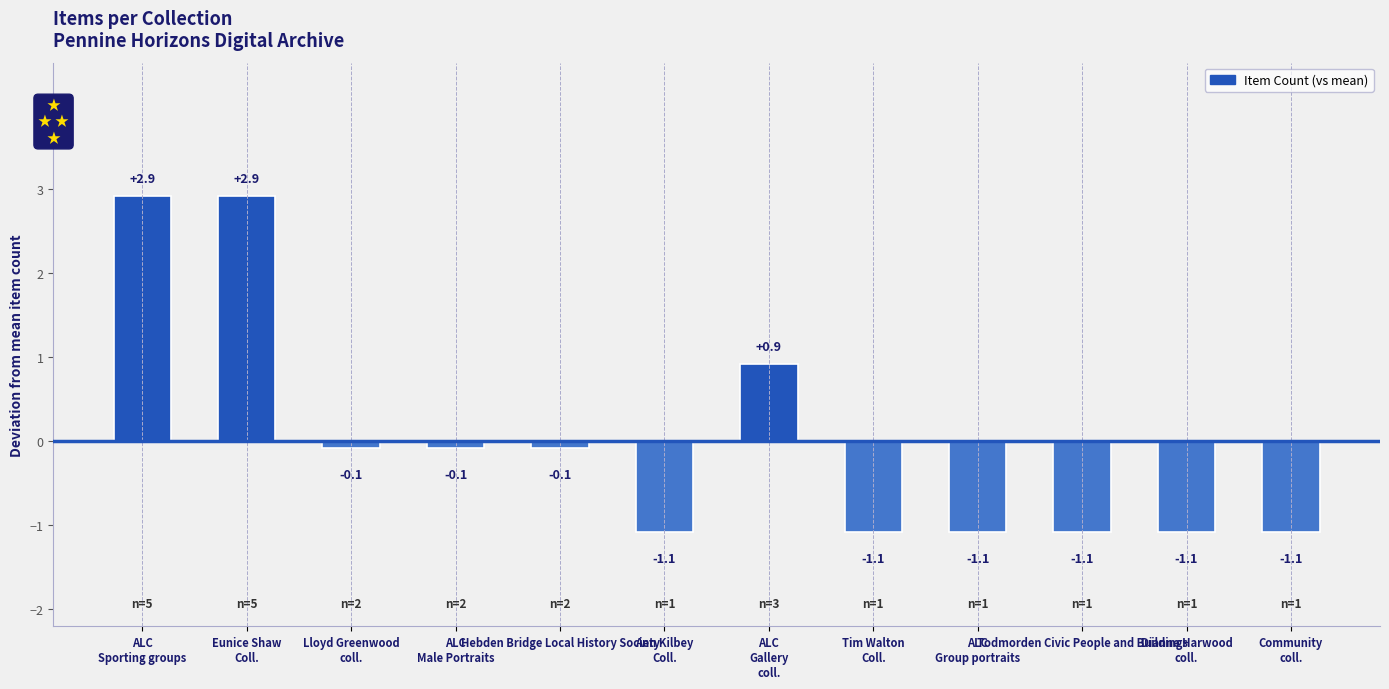

What is the value of the 2nd bar from the left?

2.9